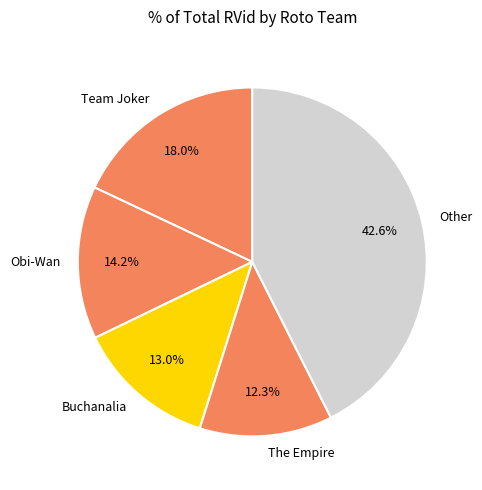

How many segments does this pie chart have?

5